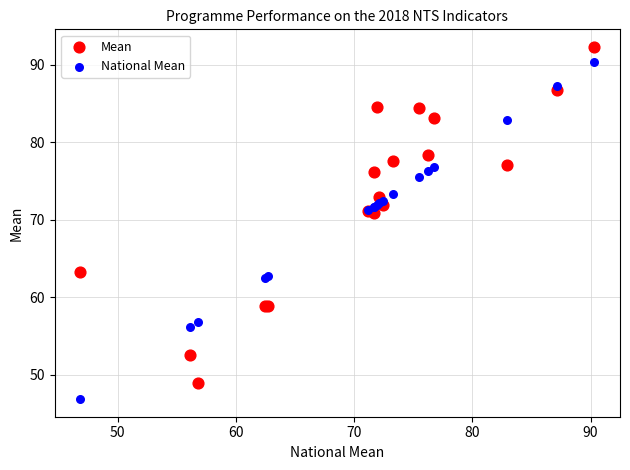

Which series reaches the minimum Y coordinate?

National Mean